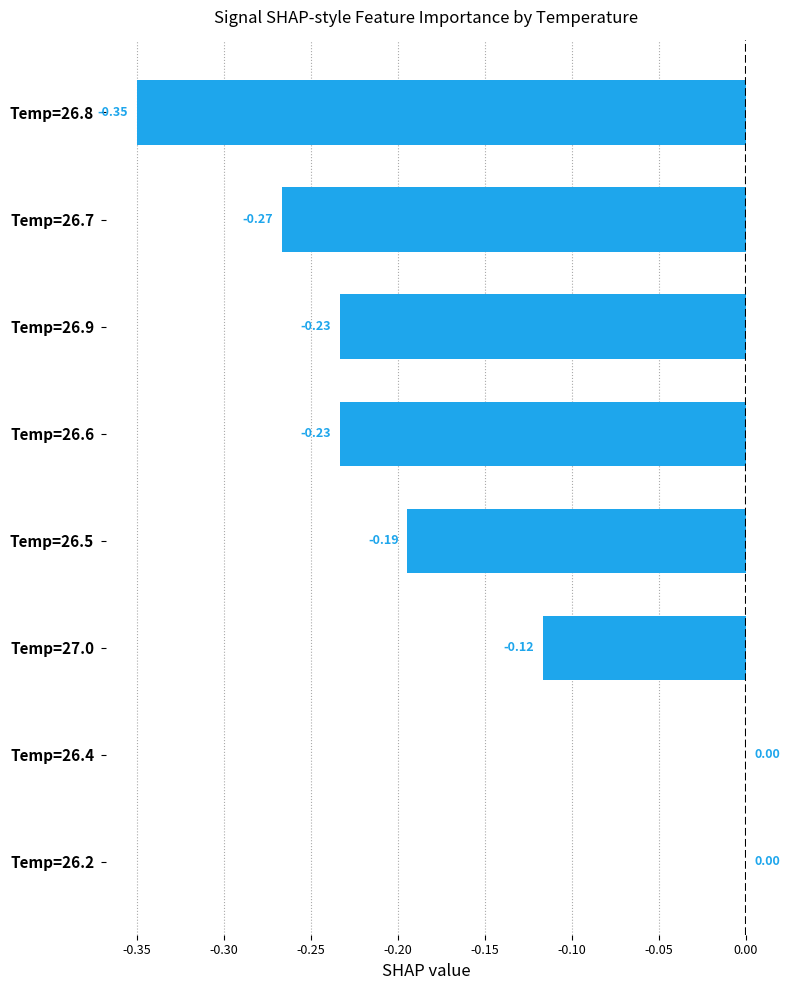

Between Temp=26.7 and Temp=26.2, which is larger?

Temp=26.2